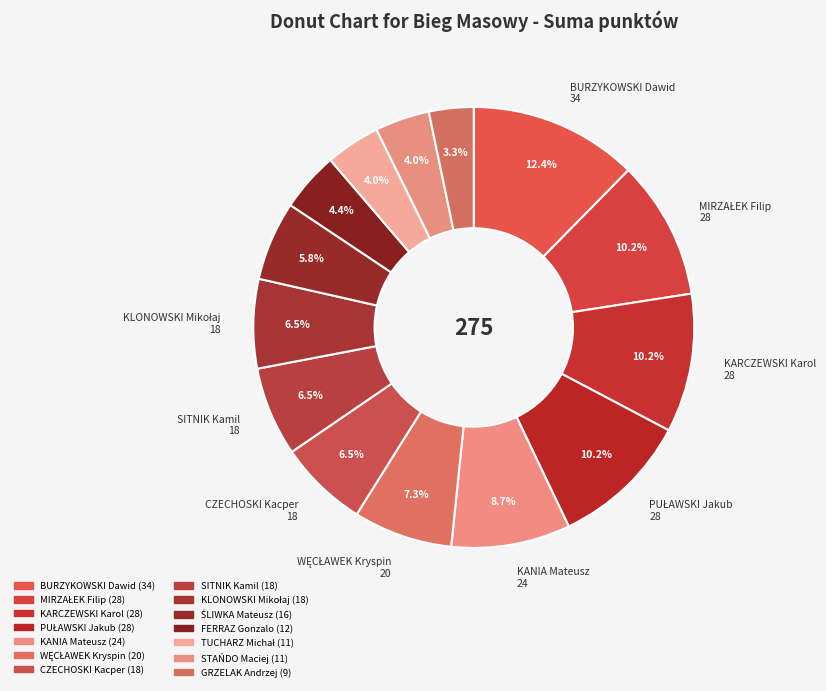

Count the number of slices in the pie.

14